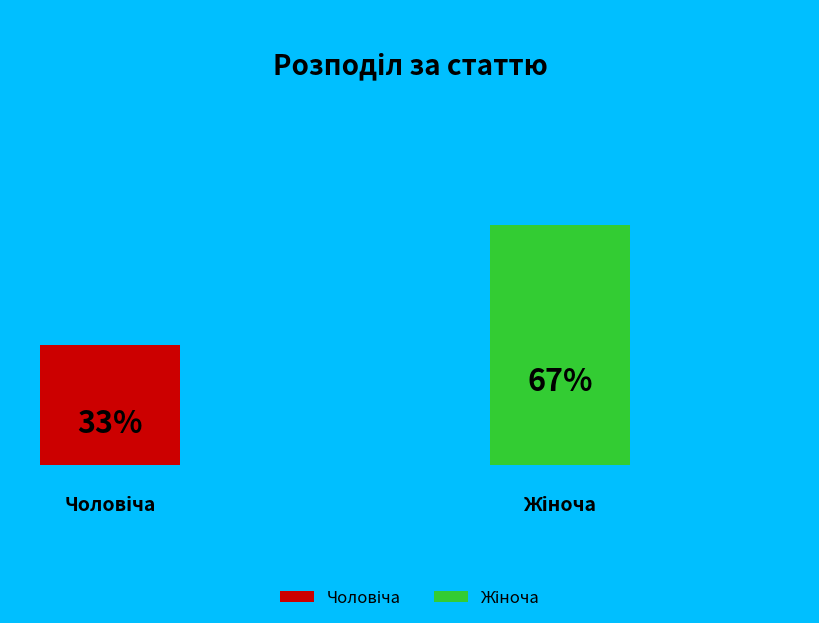

How many slices are in this pie chart?

2